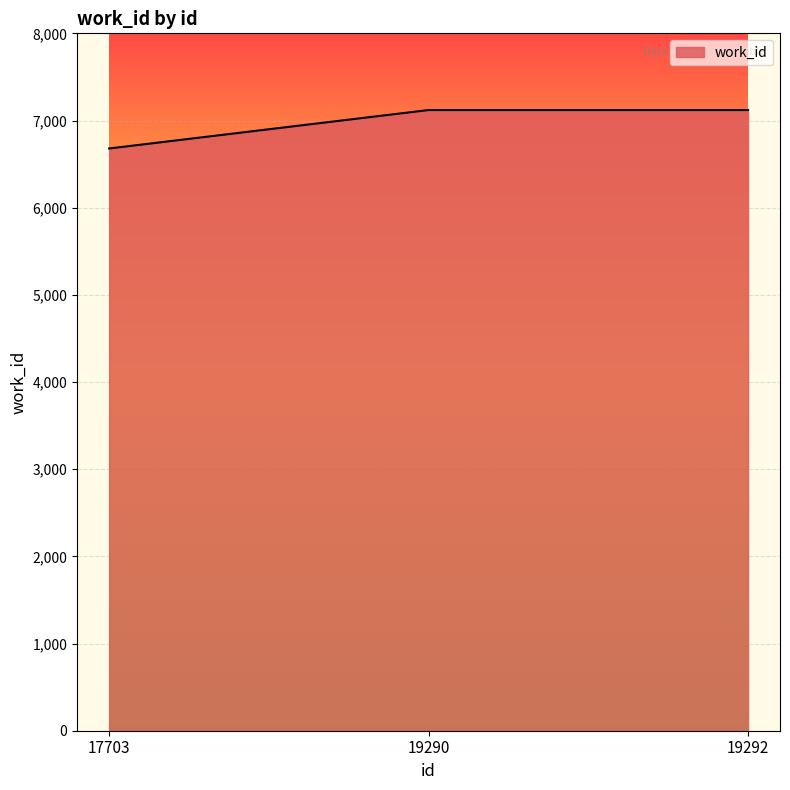

Is it true that the value at 19290 is 7120?

True